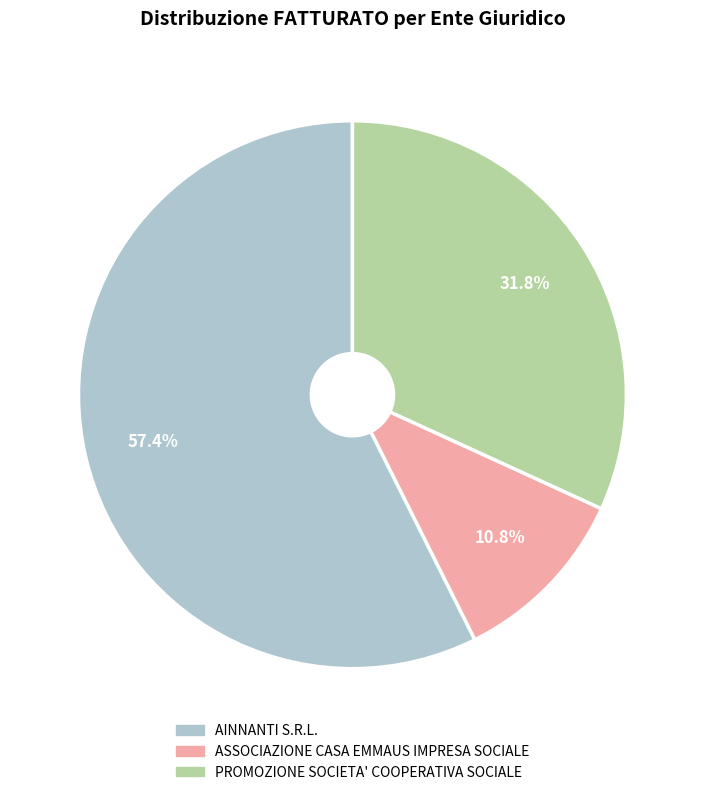

The ASSOCIAZIONE CASA EMMAUS IMPRESA SOCIALE slice represents 3% of the pie. True or false?

False